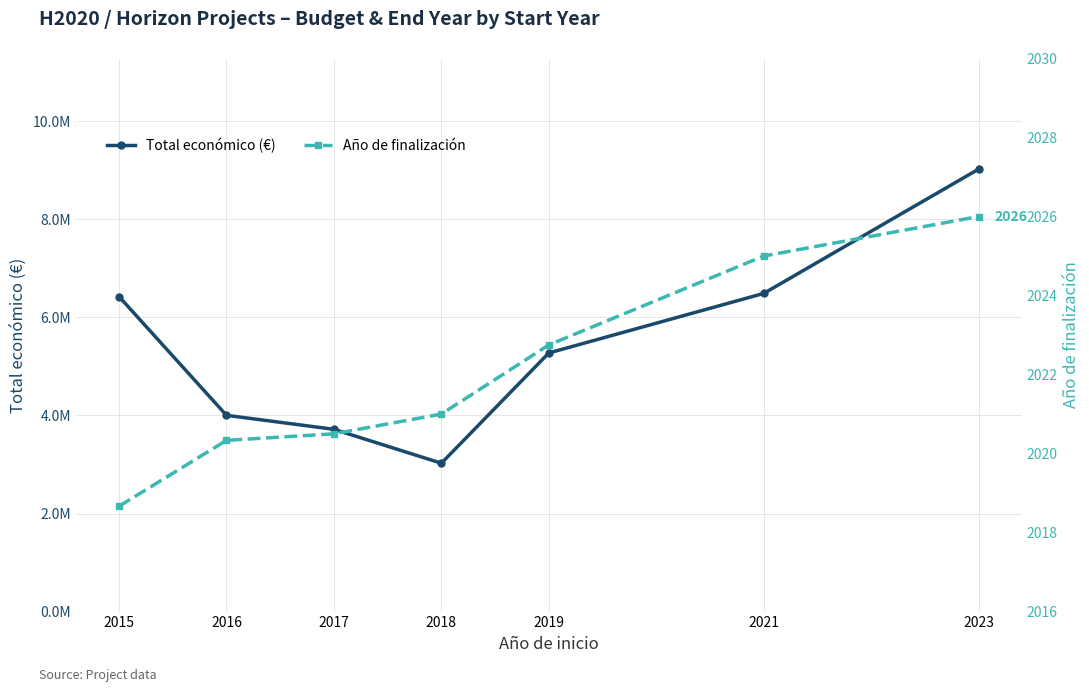

Reading left to right, extract all data points from this chart.

Total económico (€): 6425400.3	4003105.3	3718056.0	3026201.5	5275063.0	6489920.0	9025268.0
Año de finalización: 2018.7	2020.3	2020.5	2021.0	2022.8	2025.0	2026.0